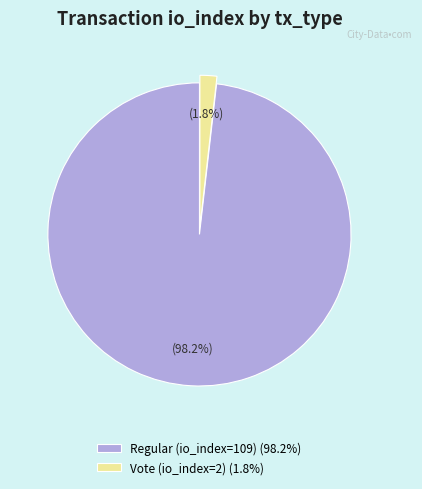

How many segments does this pie chart have?

2